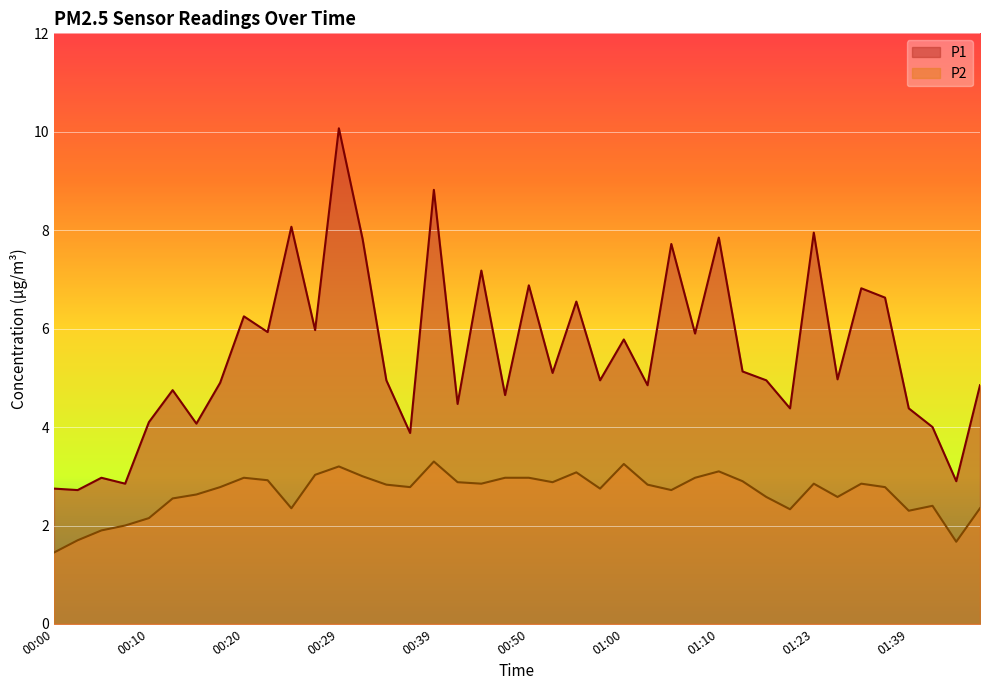

Does the chart display data point markers on the line(s)?

No